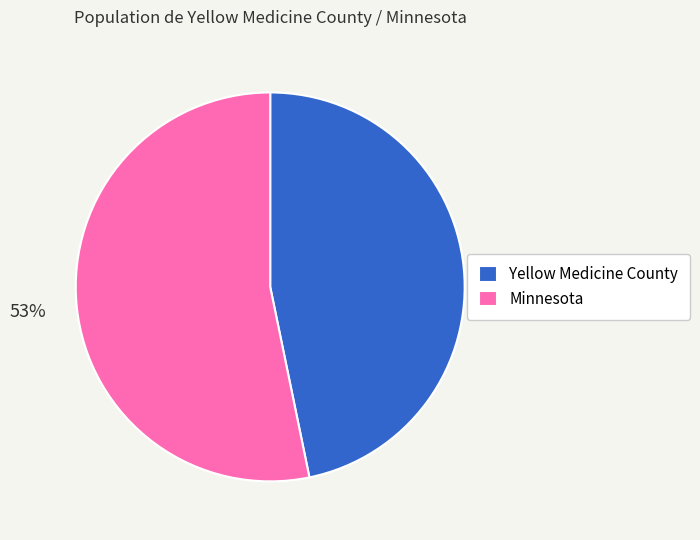

Does Yellow Medicine County represent more than half of the total?

No